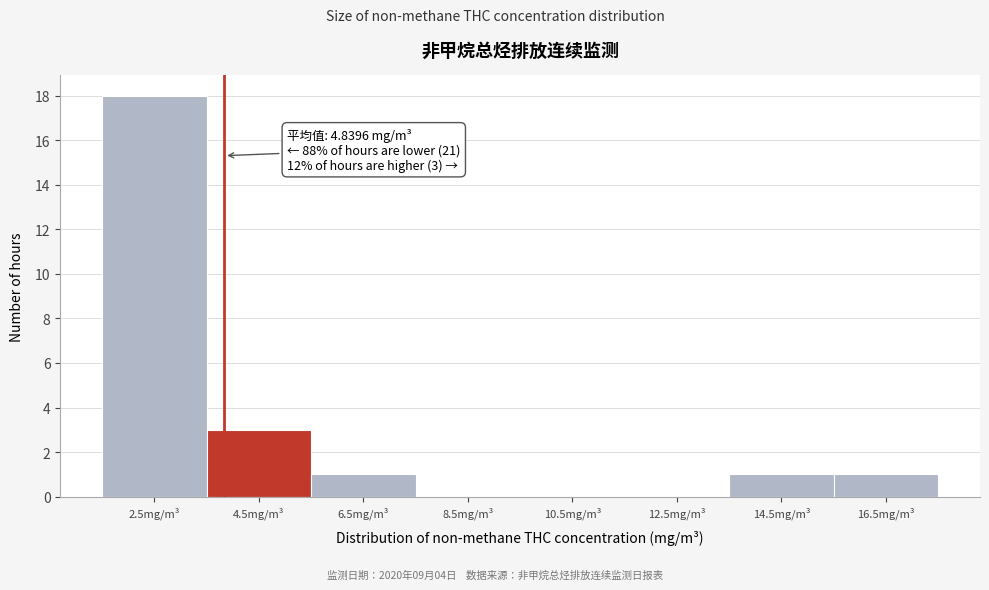

Reading left to right, extract all data points from this chart.

2.5mg/m³=18	4.5mg/m³=3	6.5mg/m³=1	8.5mg/m³=0	10.5mg/m³=0	12.5mg/m³=0	14.5mg/m³=1	16.5mg/m³=1